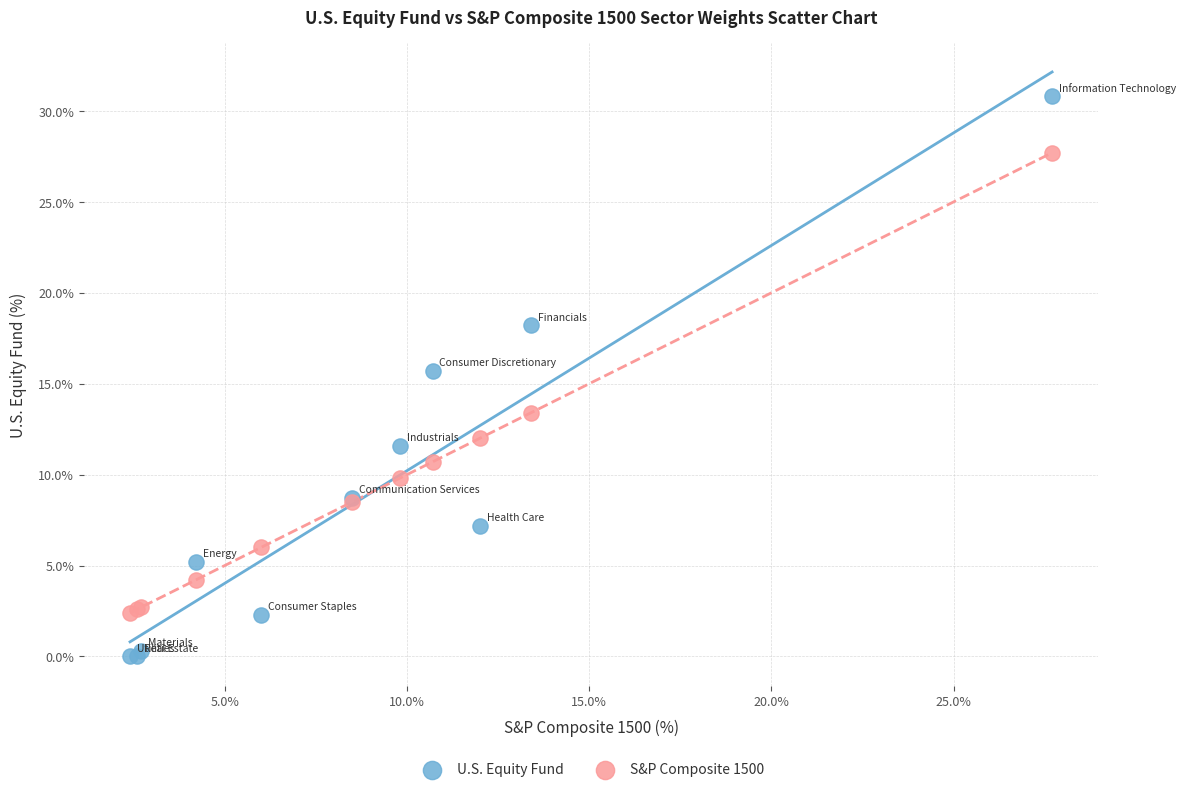

Which series reaches the minimum Y coordinate?

U.S. Equity Fund